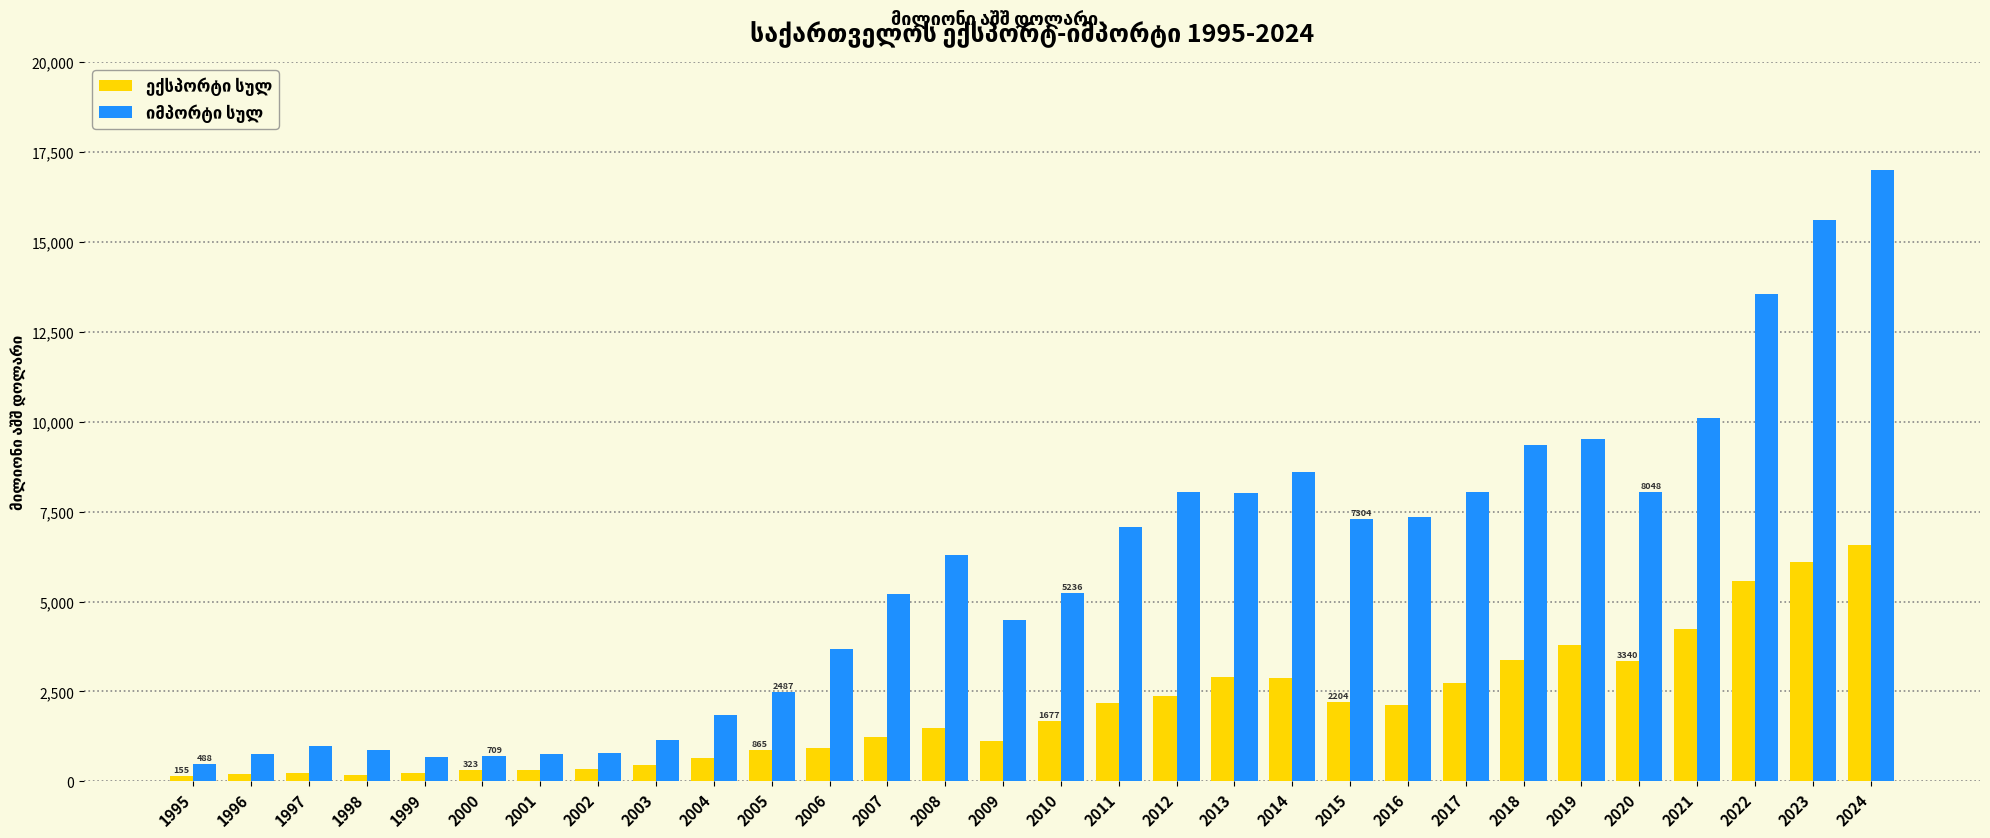

What is the spread (max minus min) of values at 2006?

2738.4